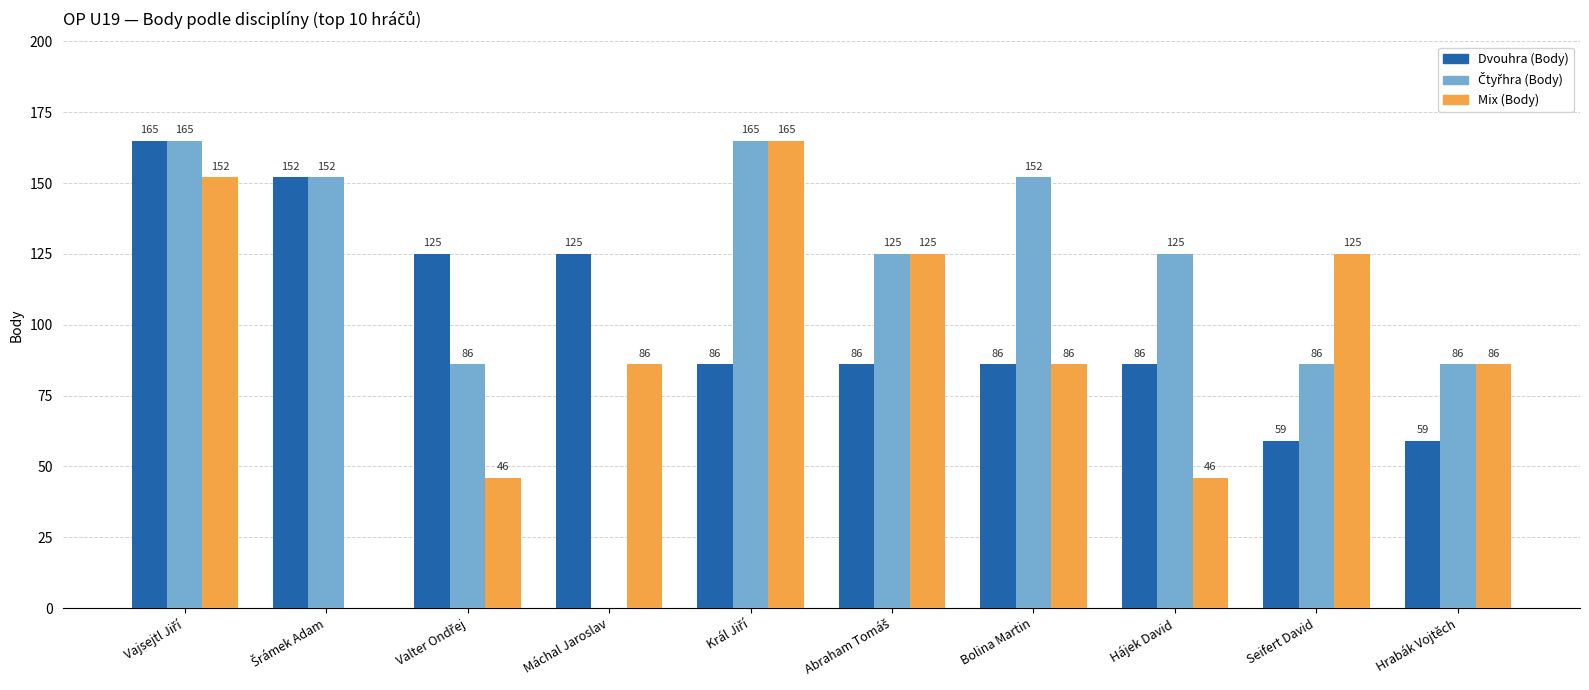

Is it true that Mix (Body) equals 86 at Bolina Martin?

True